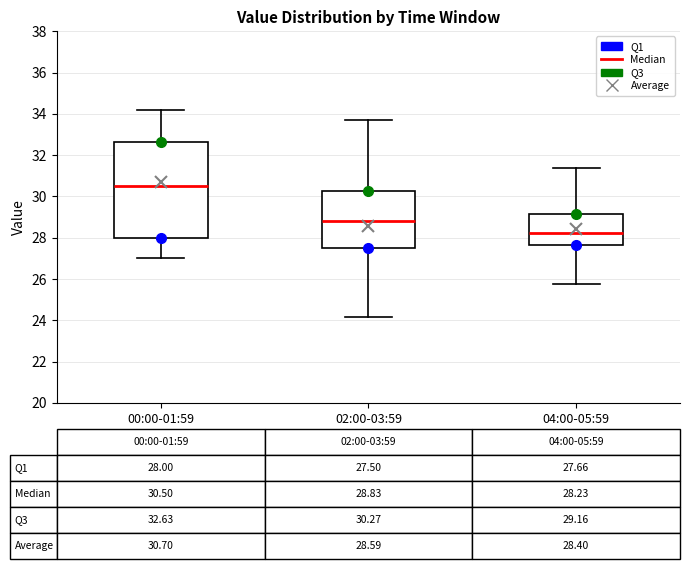

Which box's median line is the highest?

00:00-01:59